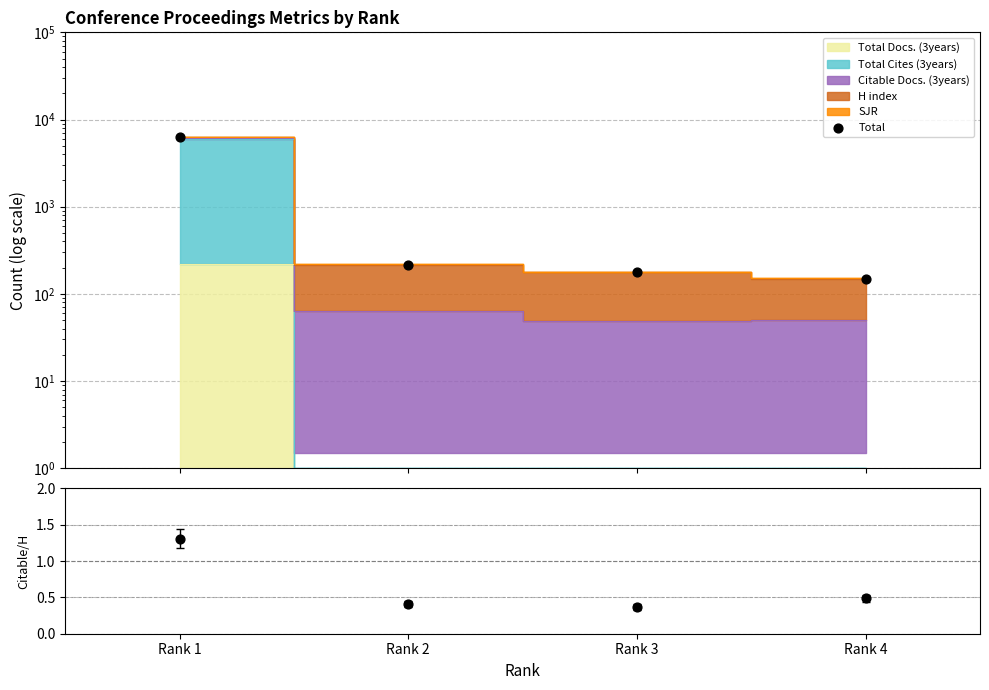

Which series has the largest Y range (max minus min)?

Total